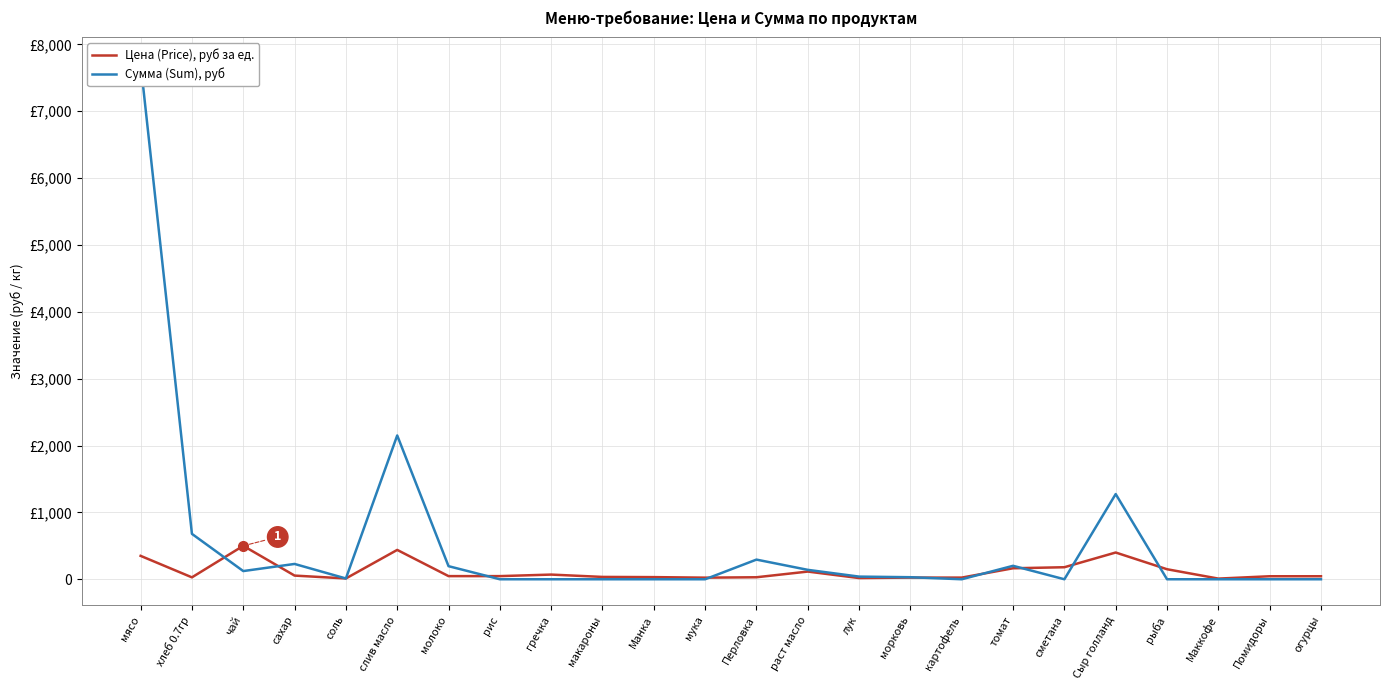

At how many categories does at least one series exceed 444?

5